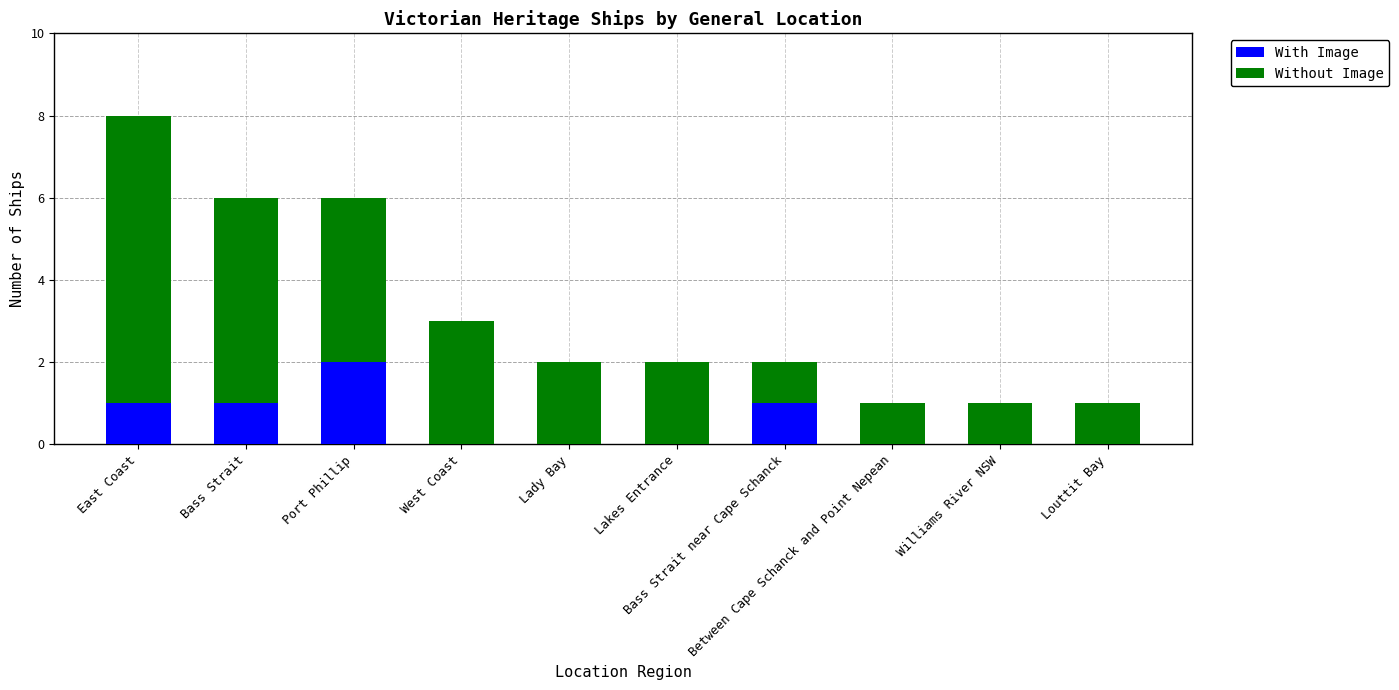

What are all the series names shown in the legend?

With Image, Without Image